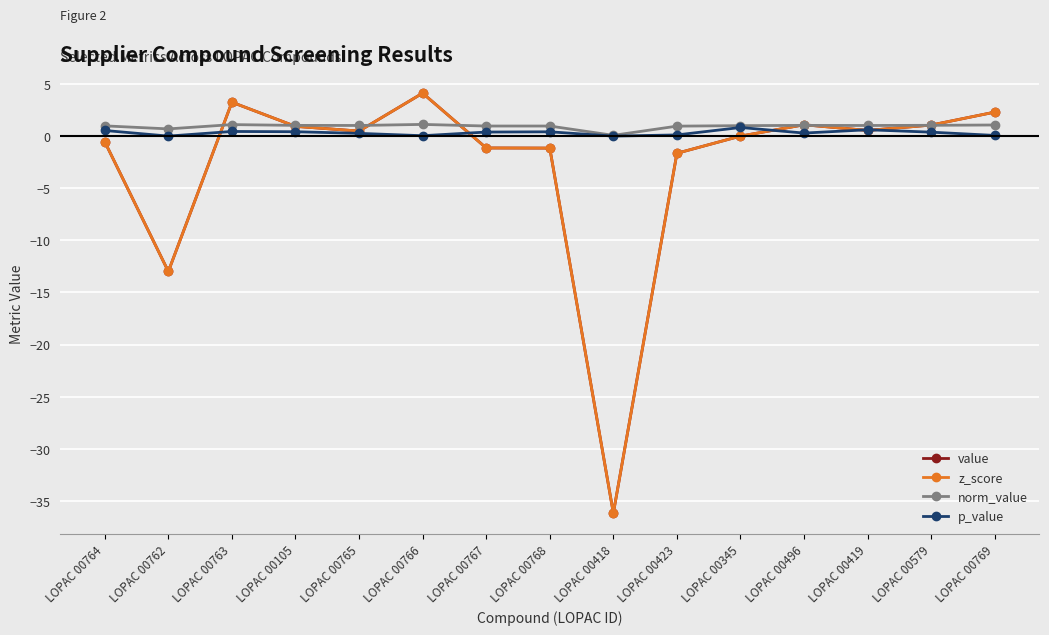

What is the value of the p_value point at the 7th from the left?

0.4